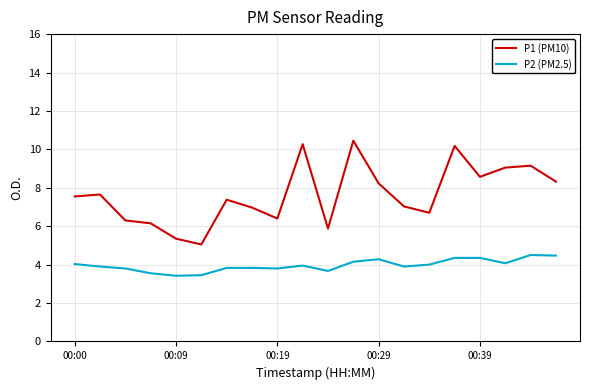

How many categories are shown in the chart?

20